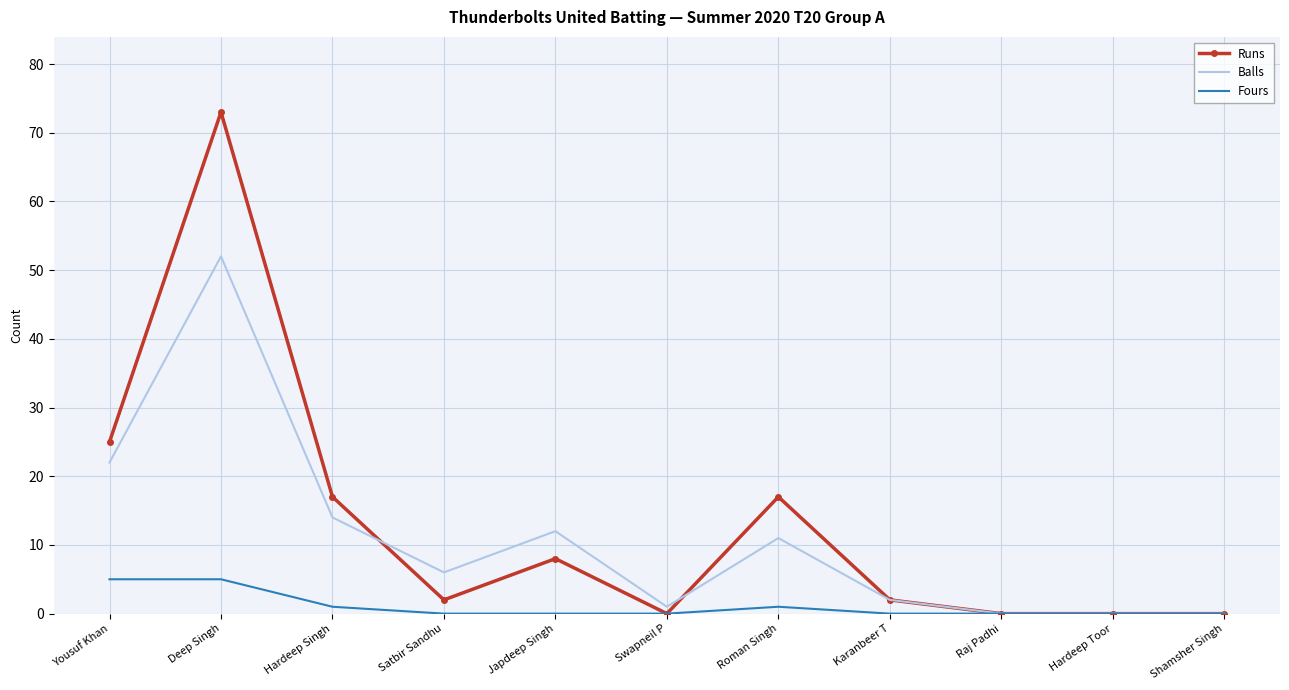

What position from the left is Satbir Sandhu?

4